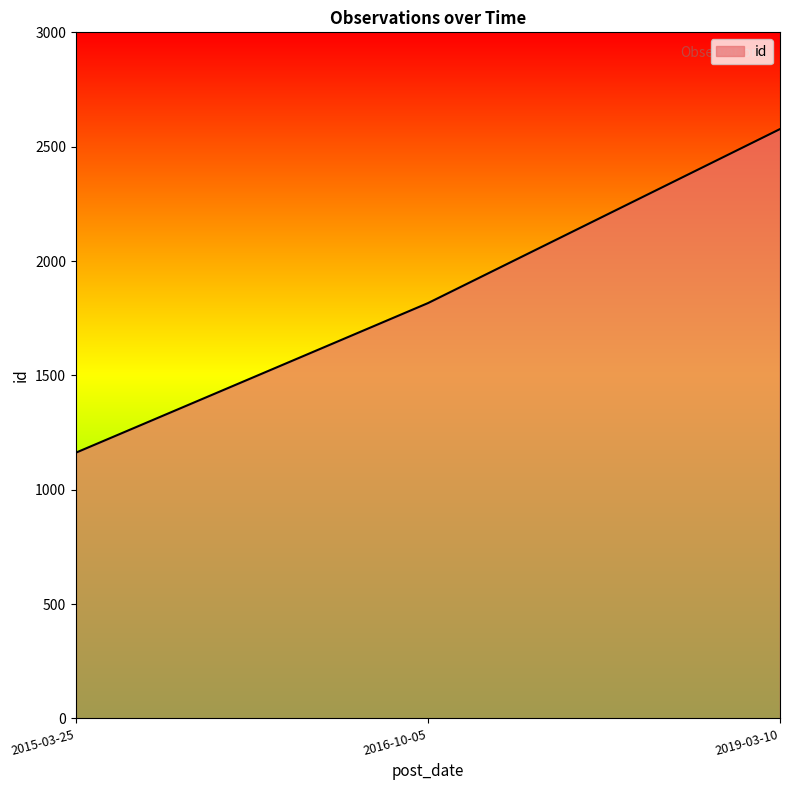

Reading left to right, list all the values displayed in this chart.

1162	1816	2577